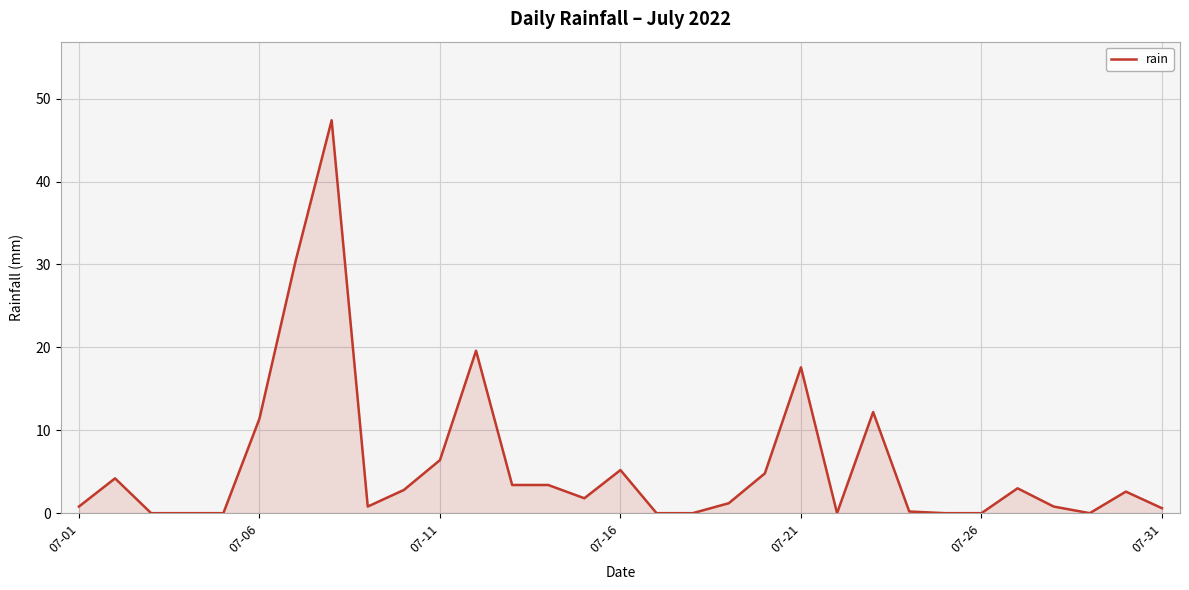

What is the average value?

5.8